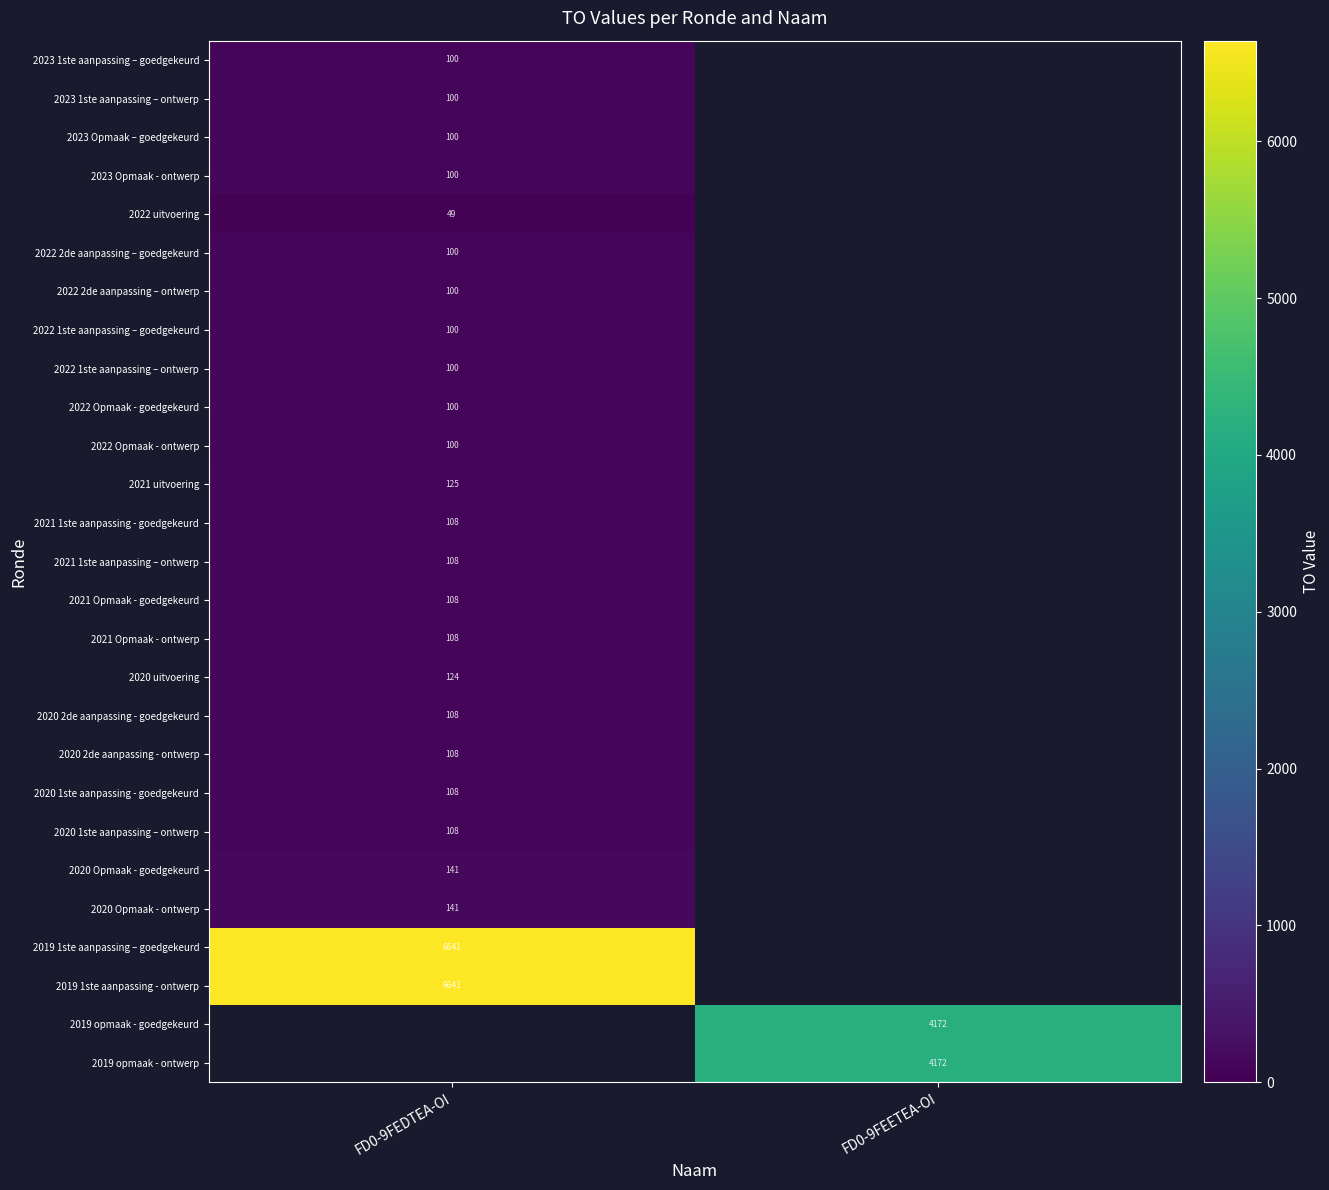

The 2021 Opmaak - ontwerp series shows 108 at FD0-9FEDTEA-OI. True or false?

True